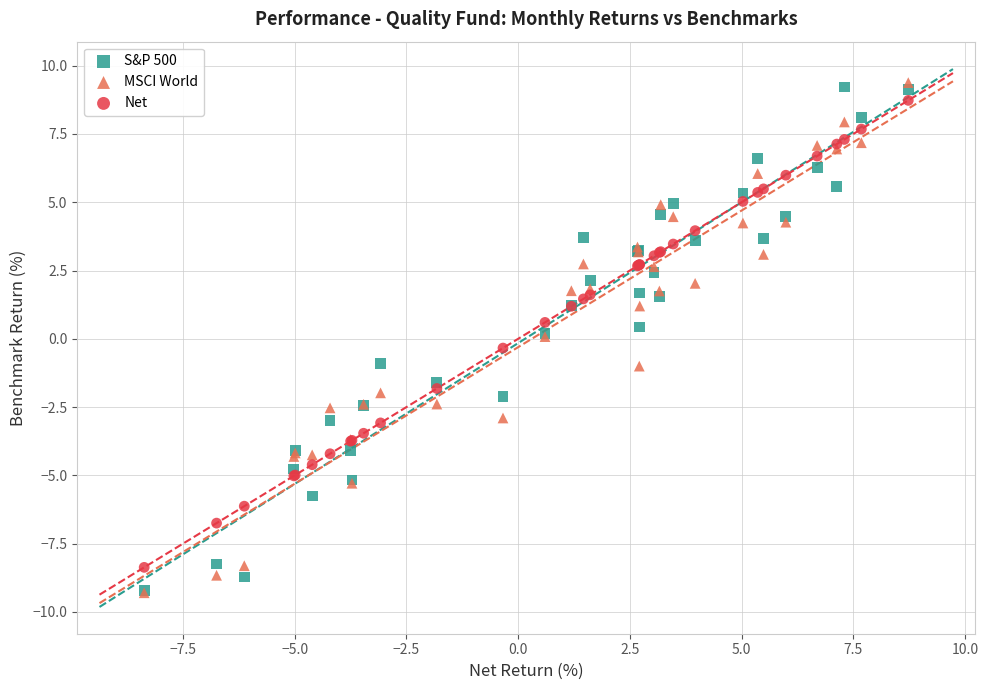

What are all the series names shown in the legend?

S&P 500, MSCI World, Net